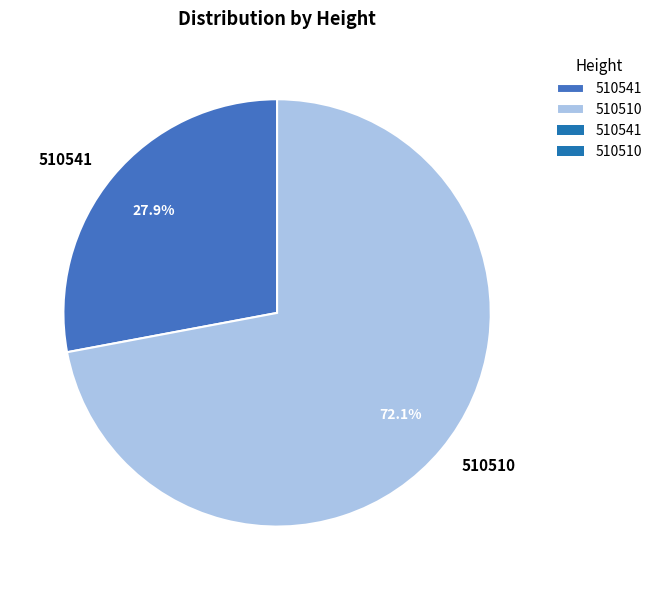

What is the smallest slice in the pie chart?

510541